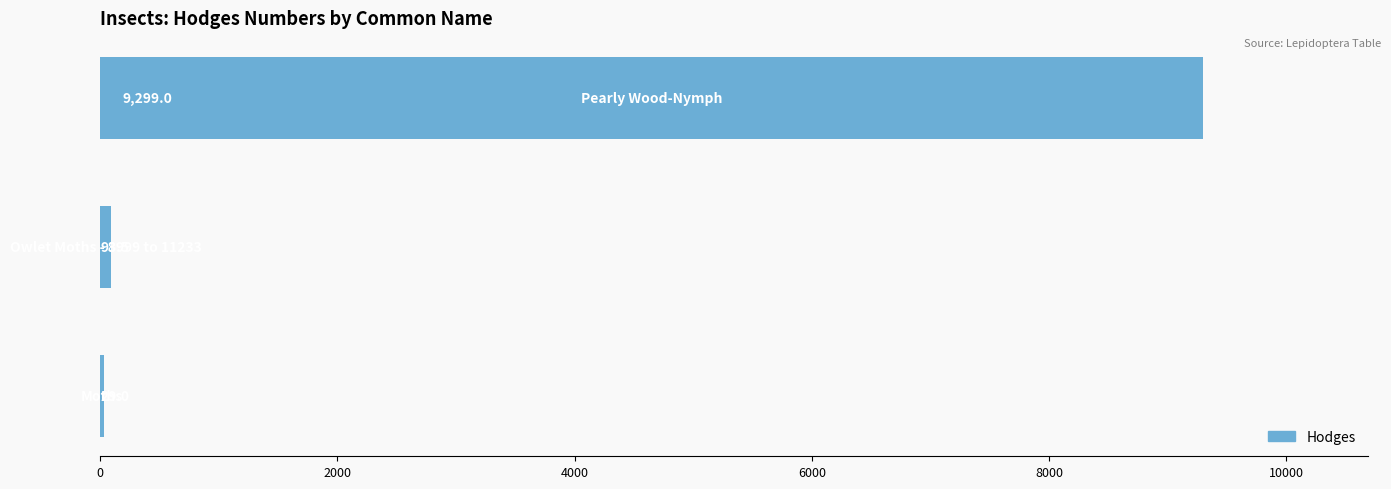

What is the maximum value shown in the chart?

9299.0